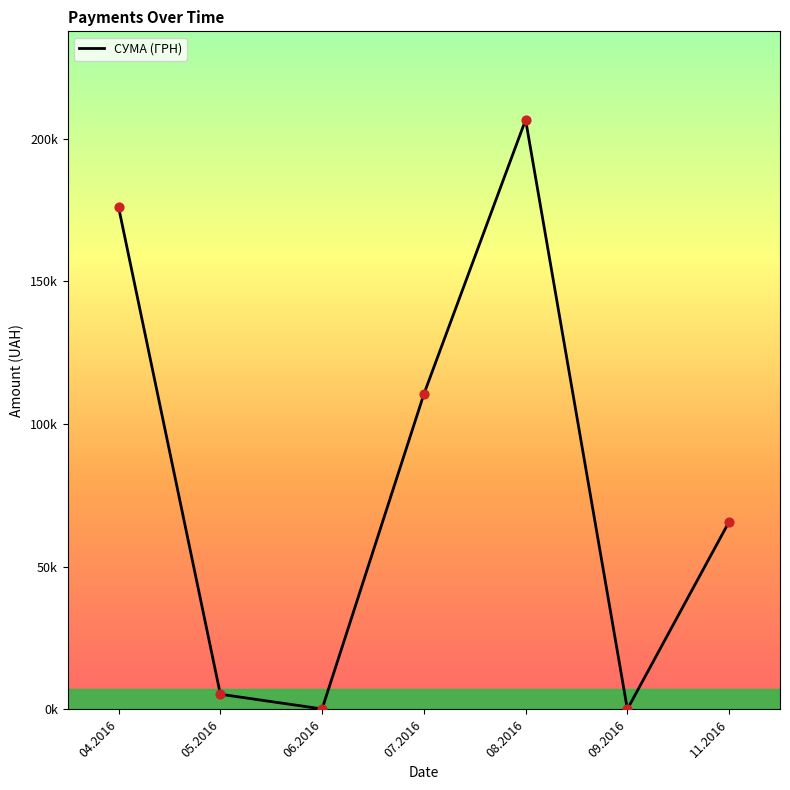

Is this an area chart (filled region under the line)?

No